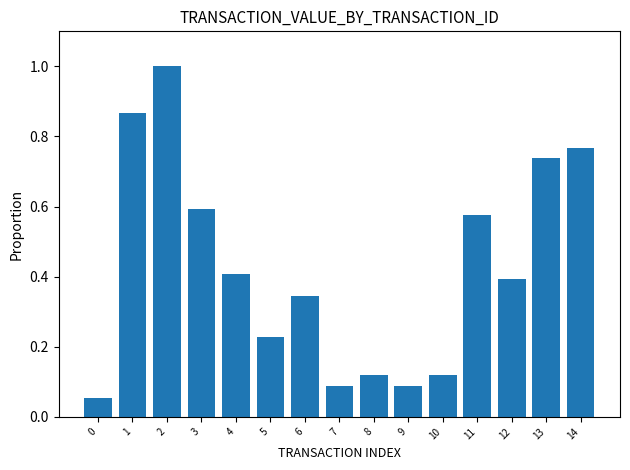

What is the change in value from 0 to 10?

+0.1